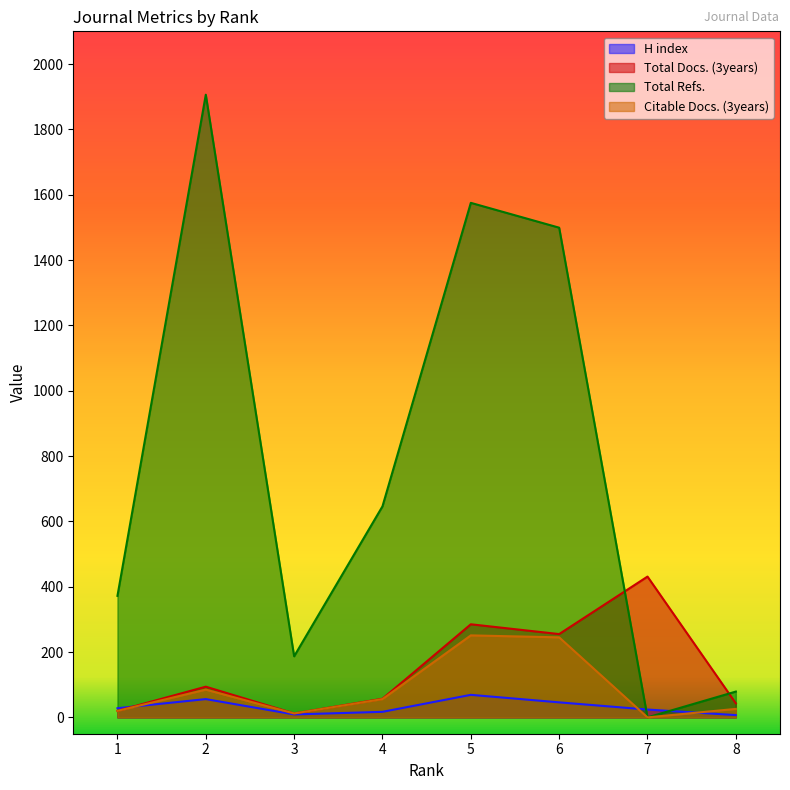

What is the value of the Citable Docs. (3years) point at the 6th from the left?

245